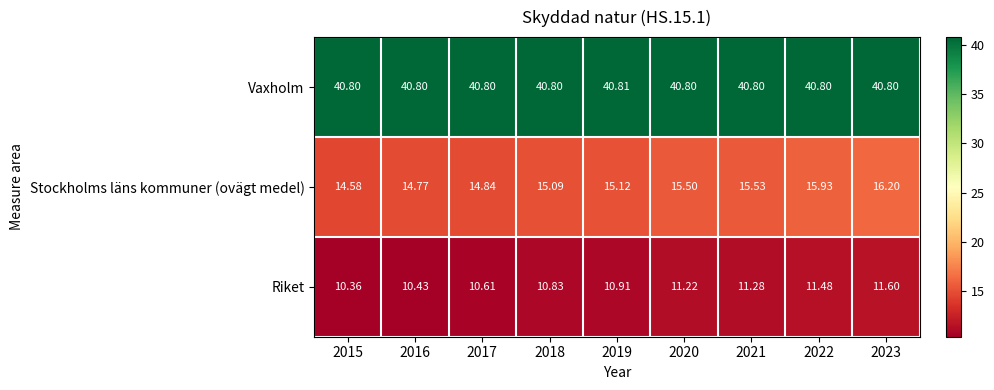

Which series changed the most between 2016 and 2019?

Riket